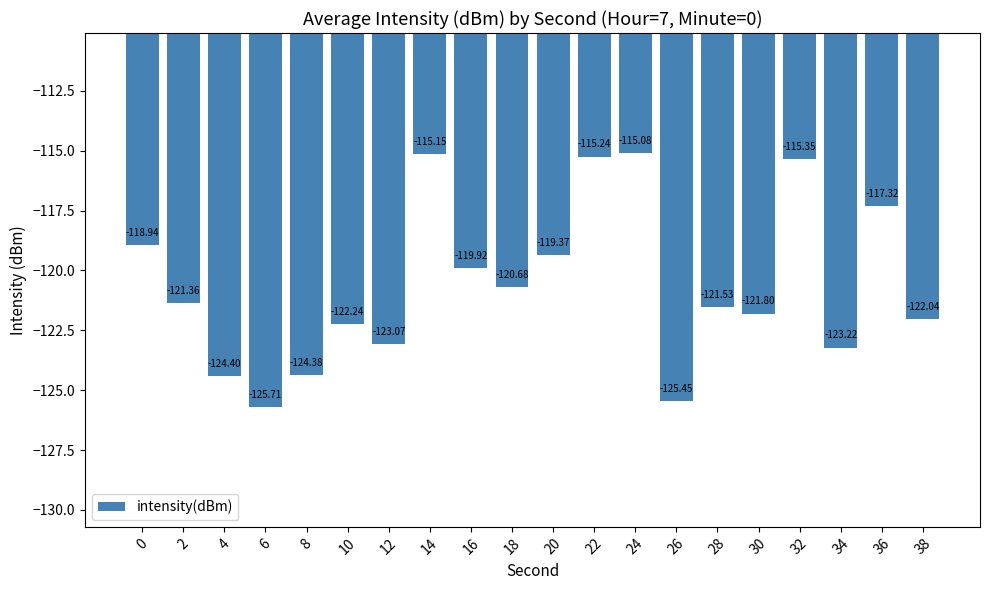

Is it true that the value at 16 is -68.2?

False